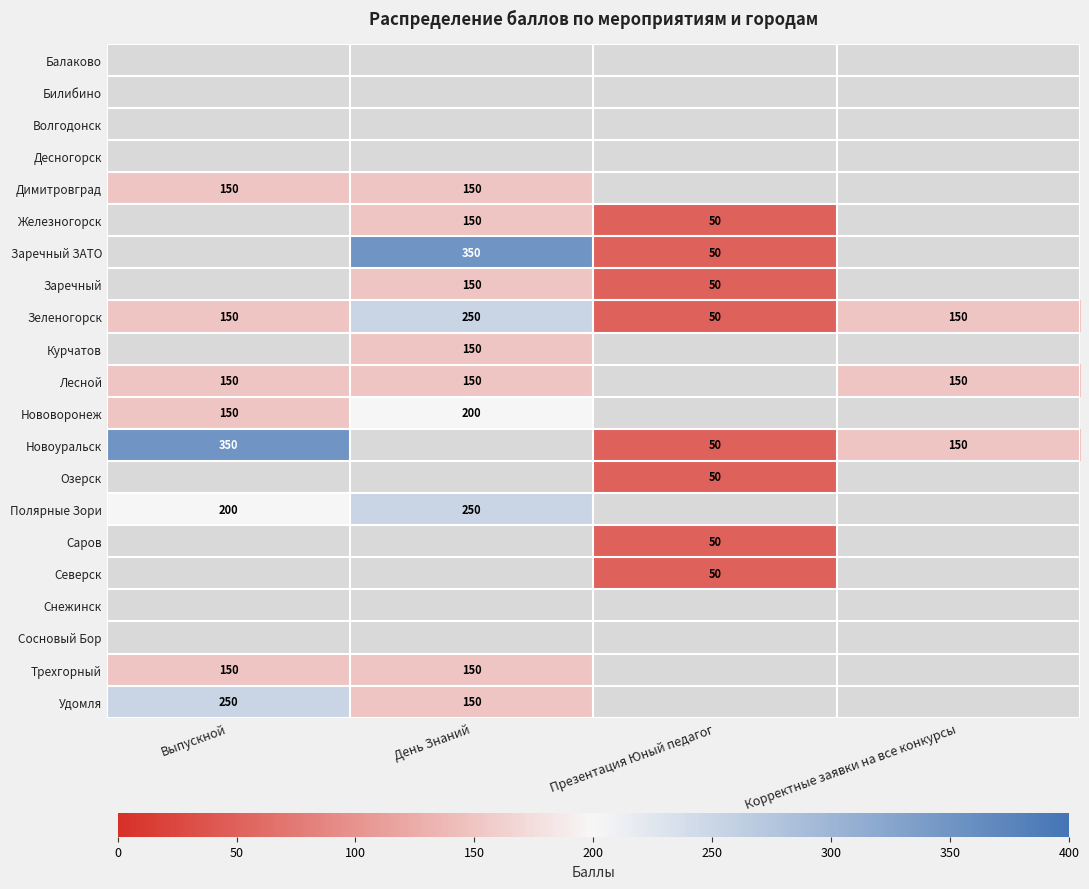

Which category has the highest value across all series?

День Знаний